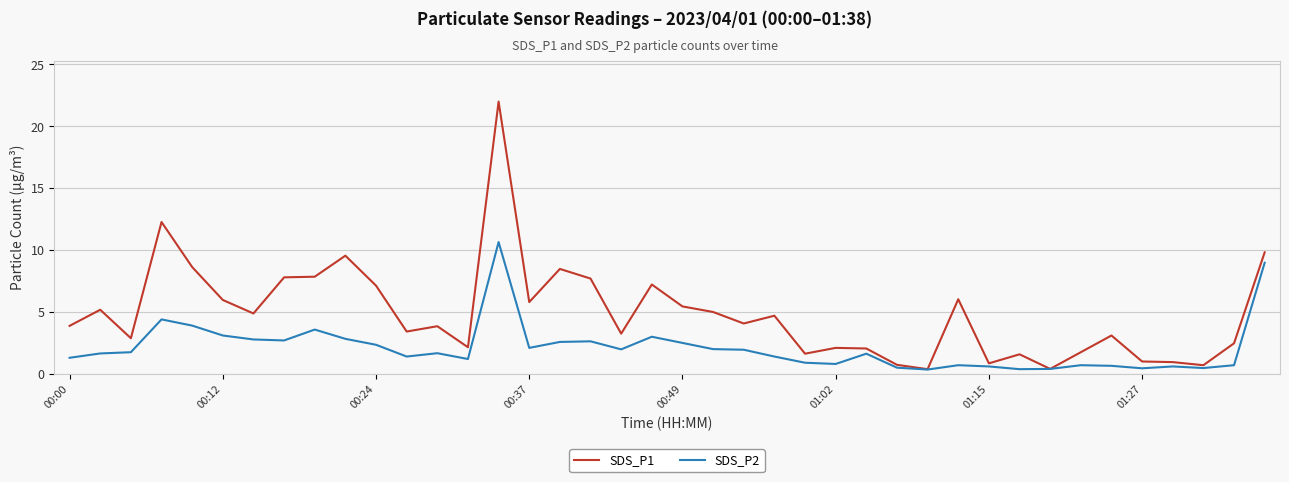

What is the greatest value displayed?

22.0